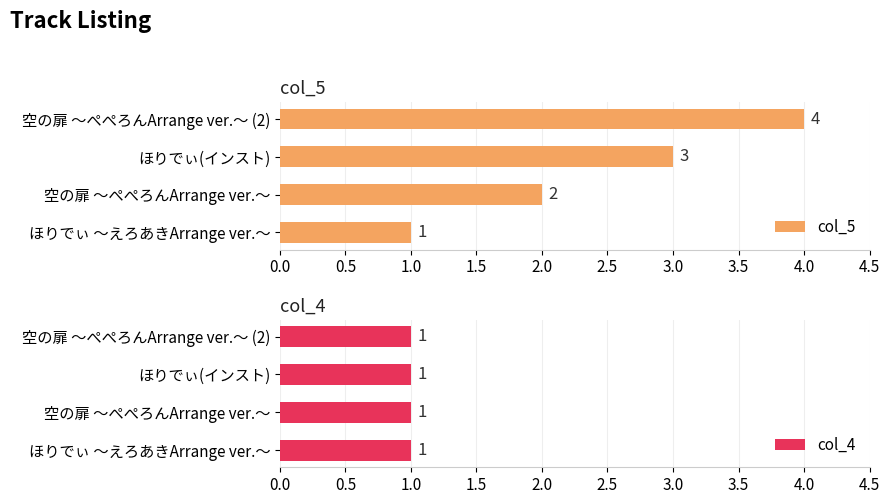

Are the bars horizontal?

Yes